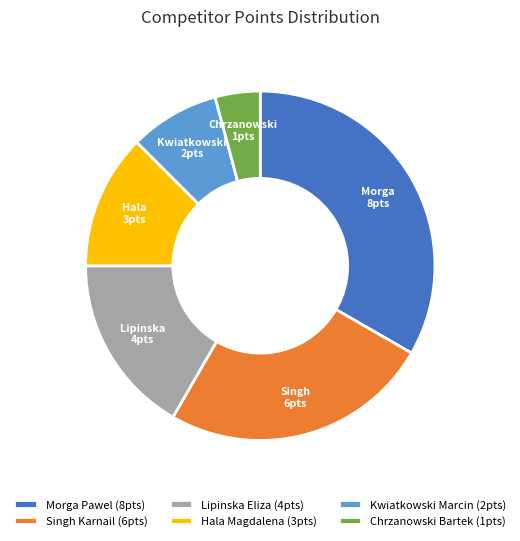

How many segments does this pie chart have?

6